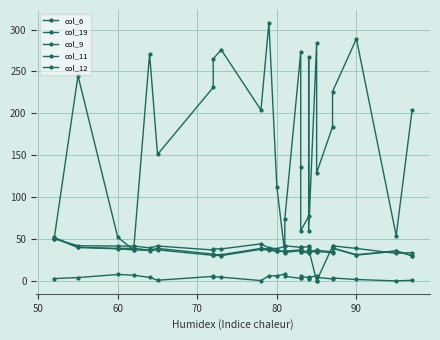

Where is the first local maximum for col_6?

70